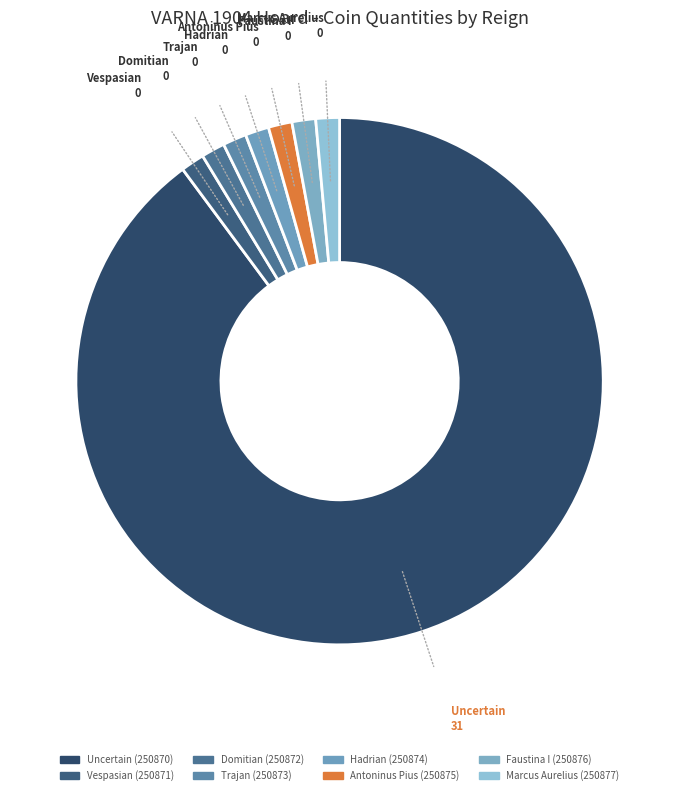

How many slices are in this pie chart?

8